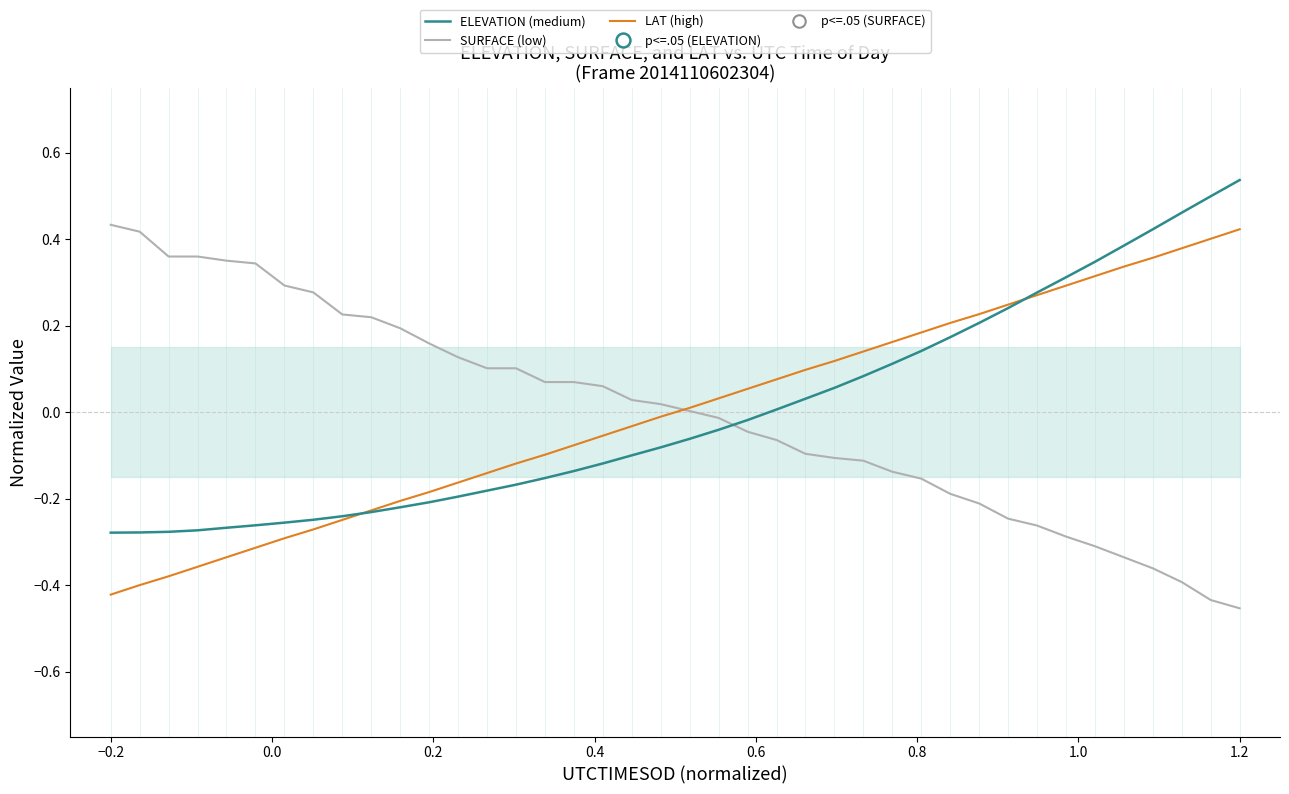

Which series ends up on top after the final intersection of LAT (high) and SURFACE (low)?

LAT (high)